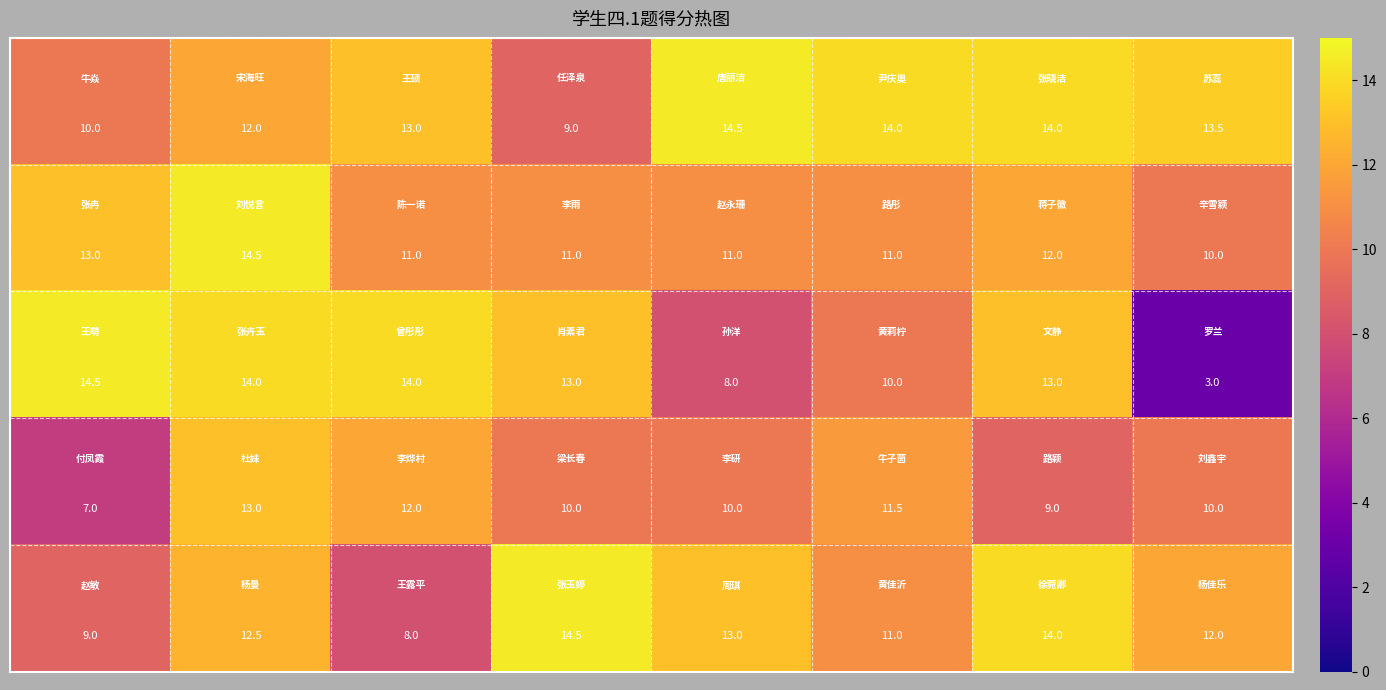

What is the greatest value displayed?

14.5